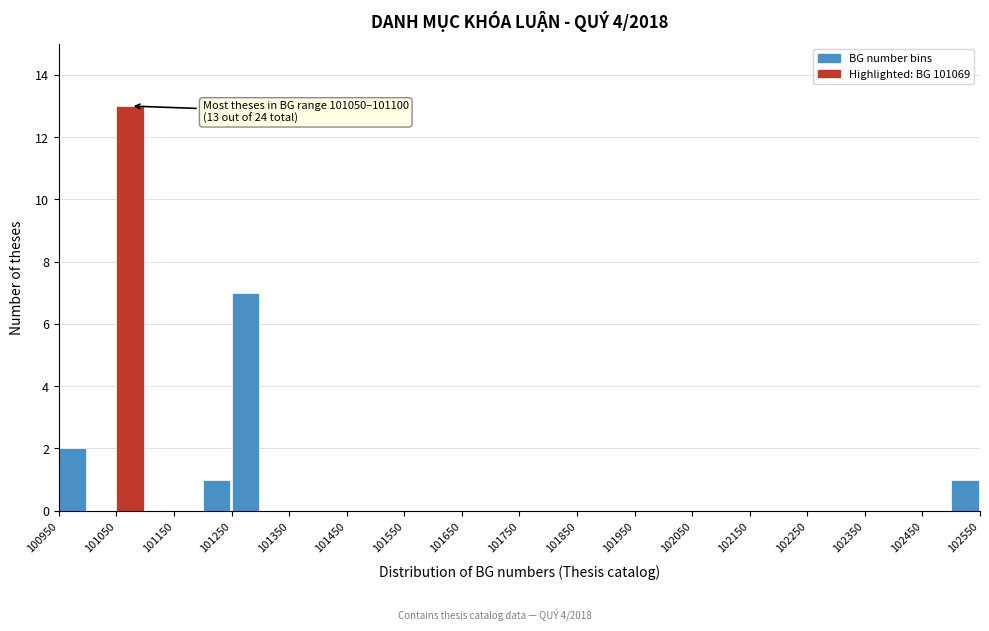

Over which range of the x-axis is the bar tallest?

101050 to 101100